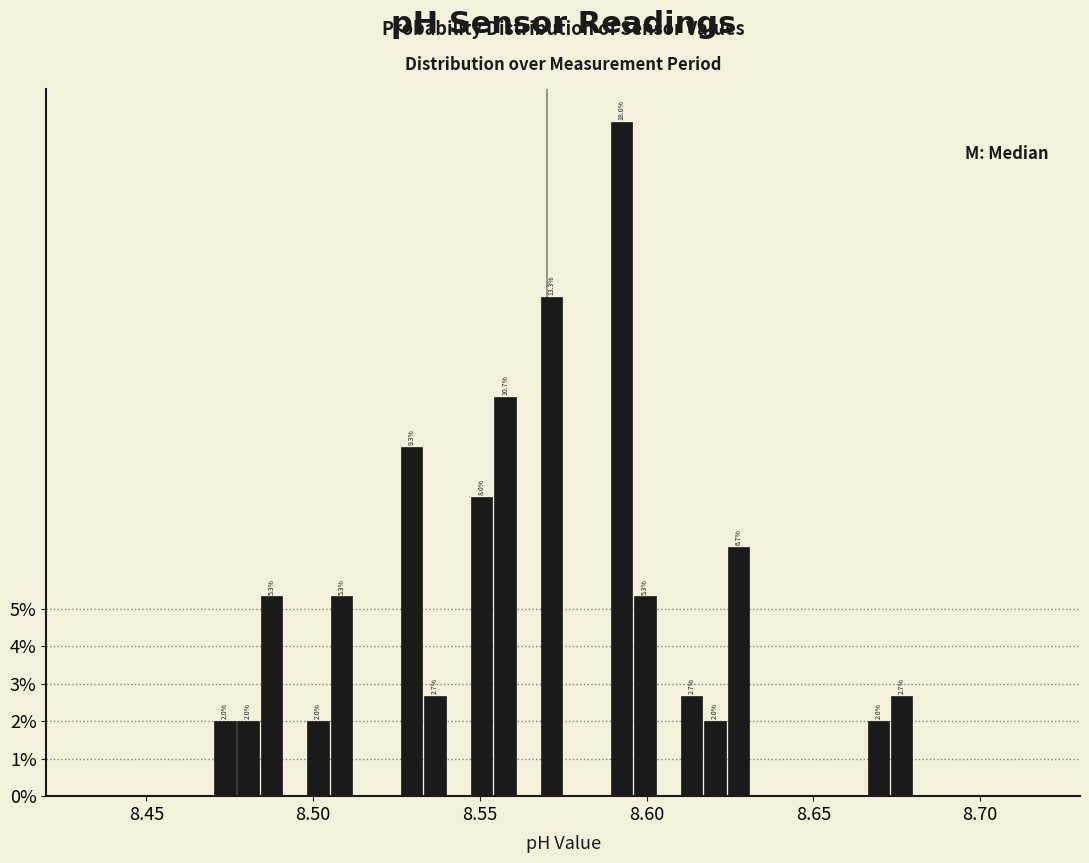

Around what value on the x-axis is the tallest bar? Give the approximate position of its centre, as read against the axis.

8.595